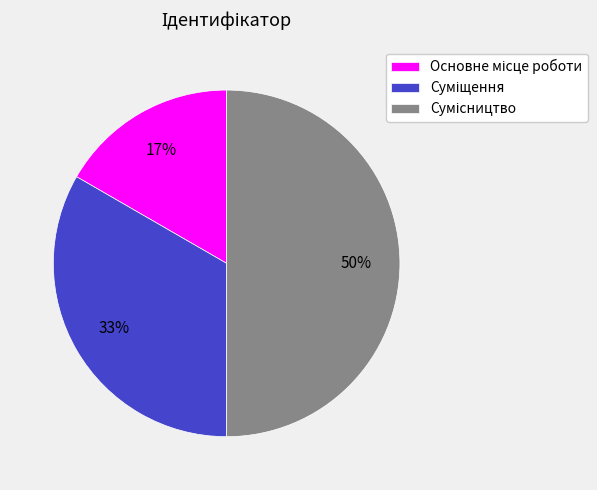

How many slices are in this pie chart?

3